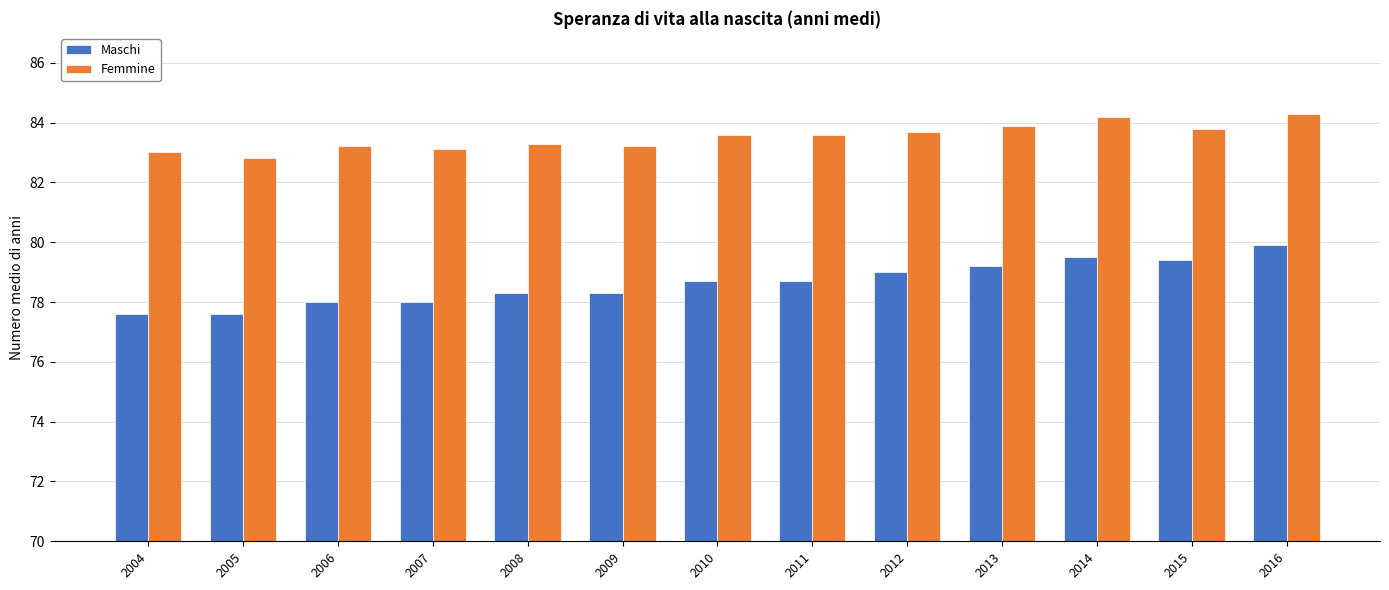

What is the approximate value of Femmine at 2011?

83.6